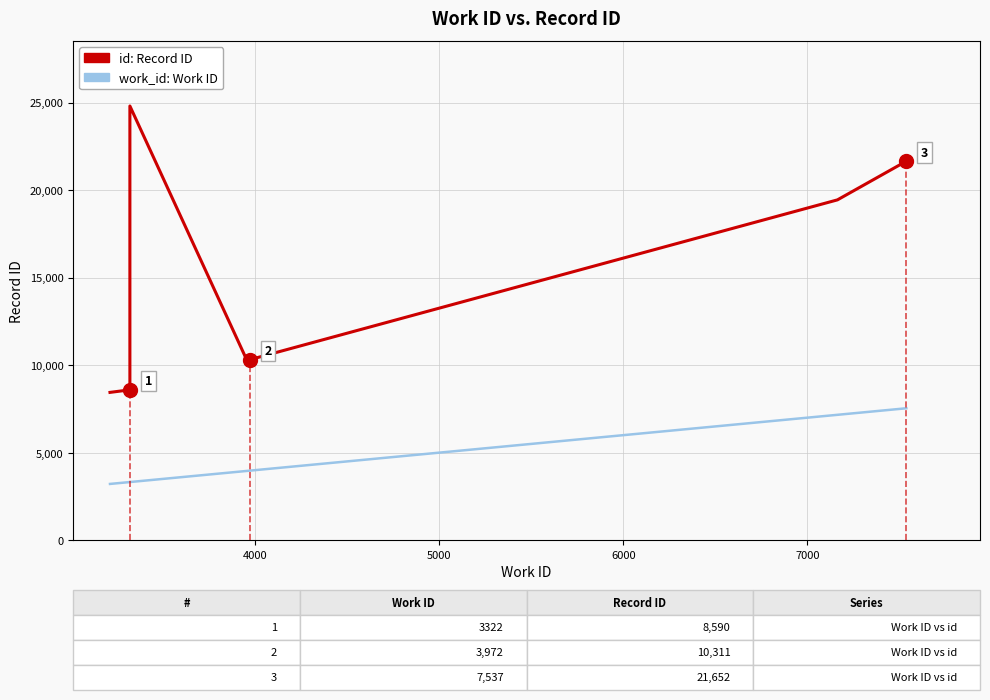

List the series in order of their overall mean, highest first.

id (Record ID), work_id (Work ID)